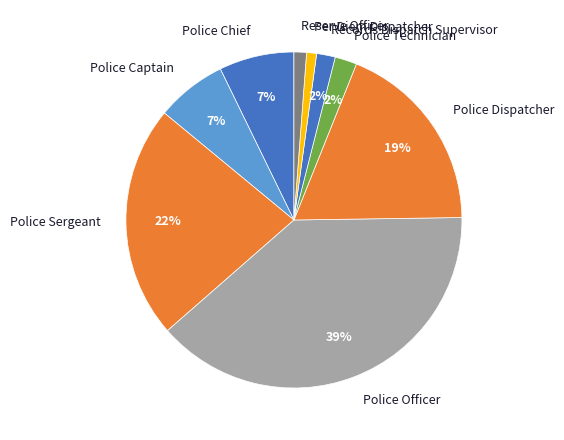

Do Police Chief and Police Captain together represent more than half of the pie?

No